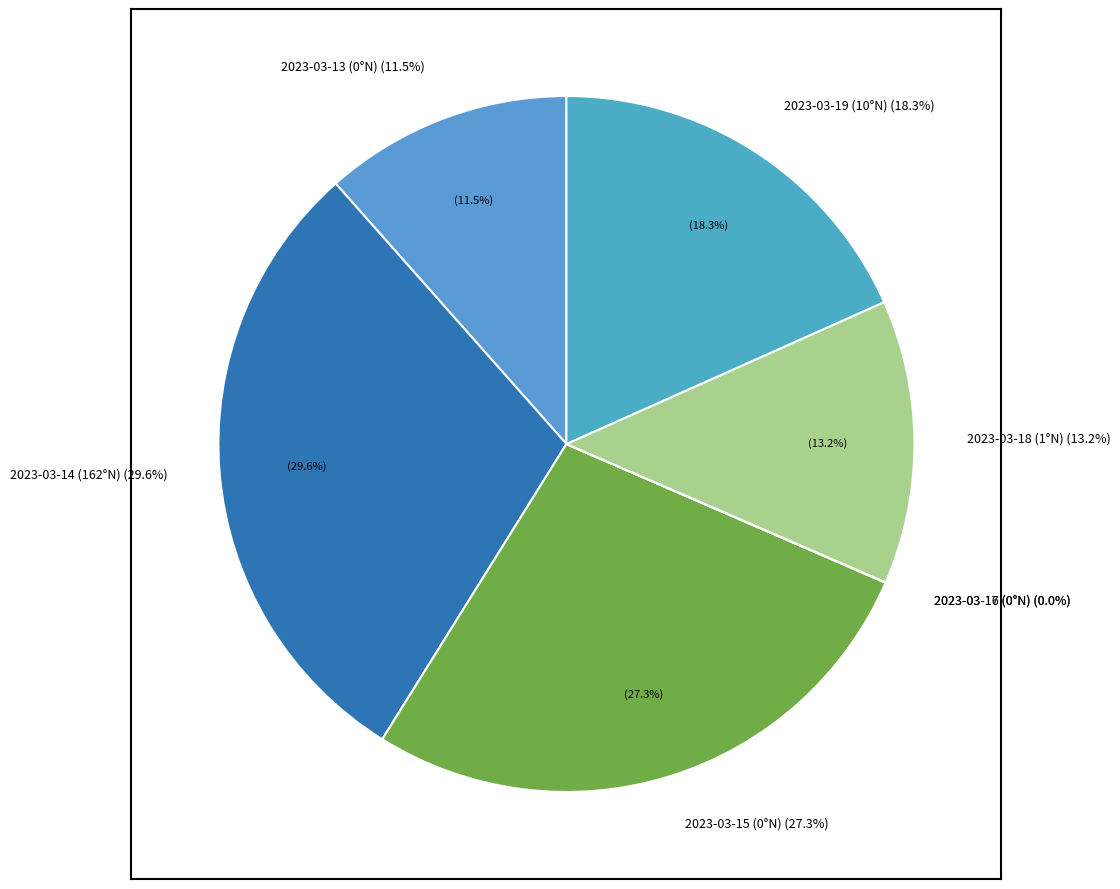

Combined, what portion of the pie is 2023-03-14 (162°N) and 2023-03-18 (1°N)?

42.8%